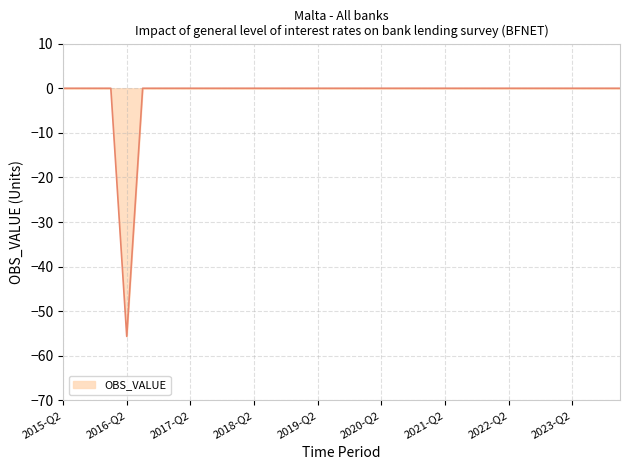

What is the average value?

-1.5